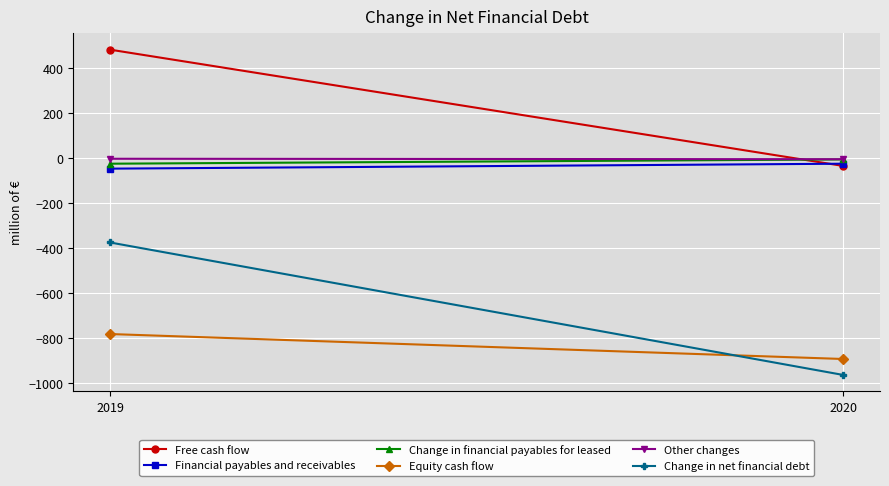

The Change in net financial debt series shows -964 at 2020. True or false?

True